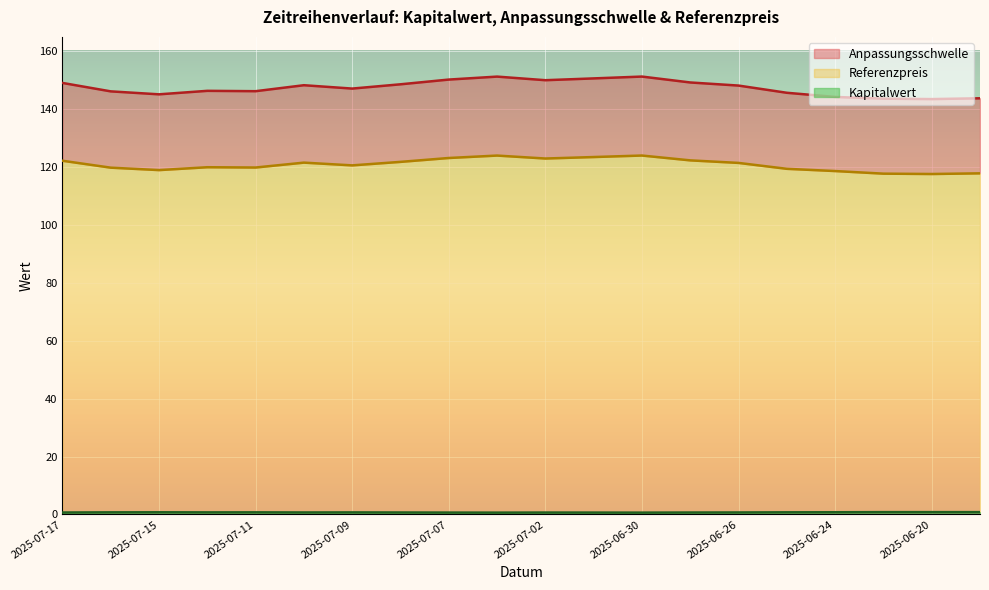

What is the label of the 19th point from the right?

2025-07-16